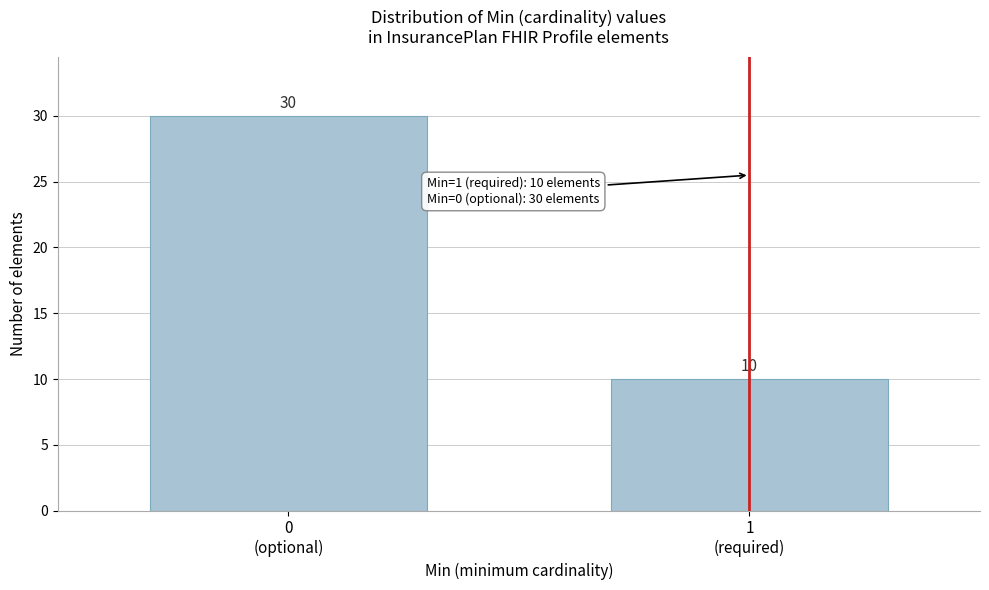

Reading right to left, transcribe all the data shown in this chart.

10	30